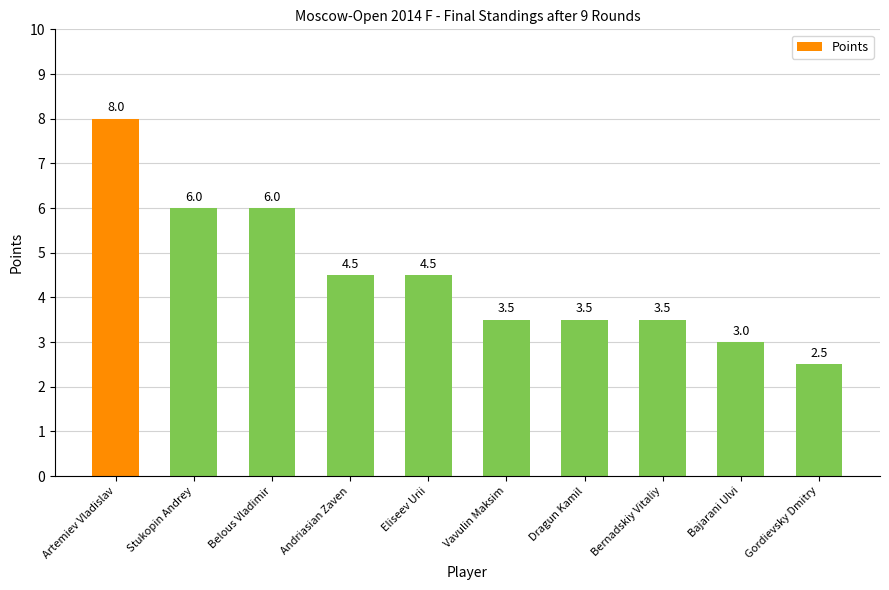

Reading left to right, what are all the values shown in this chart?

8.0	6.0	6.0	4.5	4.5	3.5	3.5	3.5	3.0	2.5